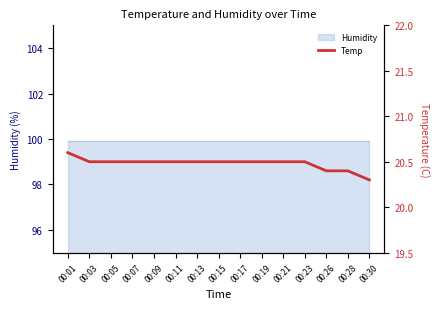

At which category does the chart reach its minimum across all series?

00:30